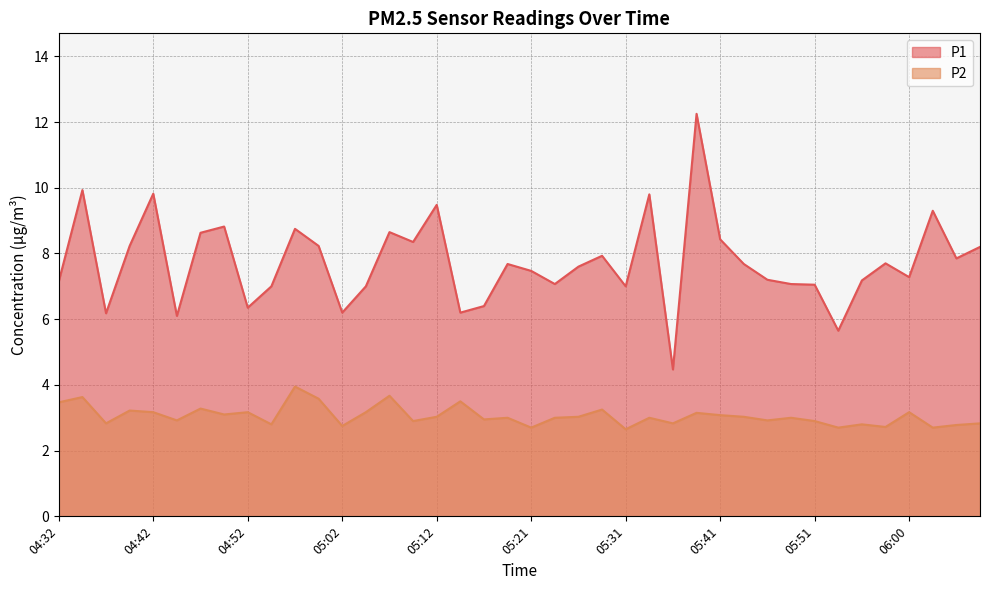

True or false: P1 and P2 intersect in this chart.

False